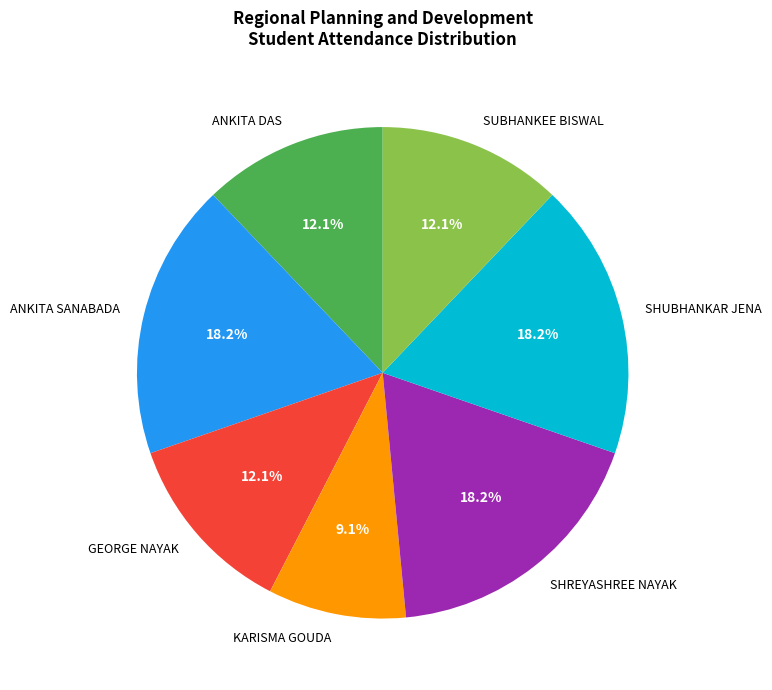

How many segments does this pie chart have?

7